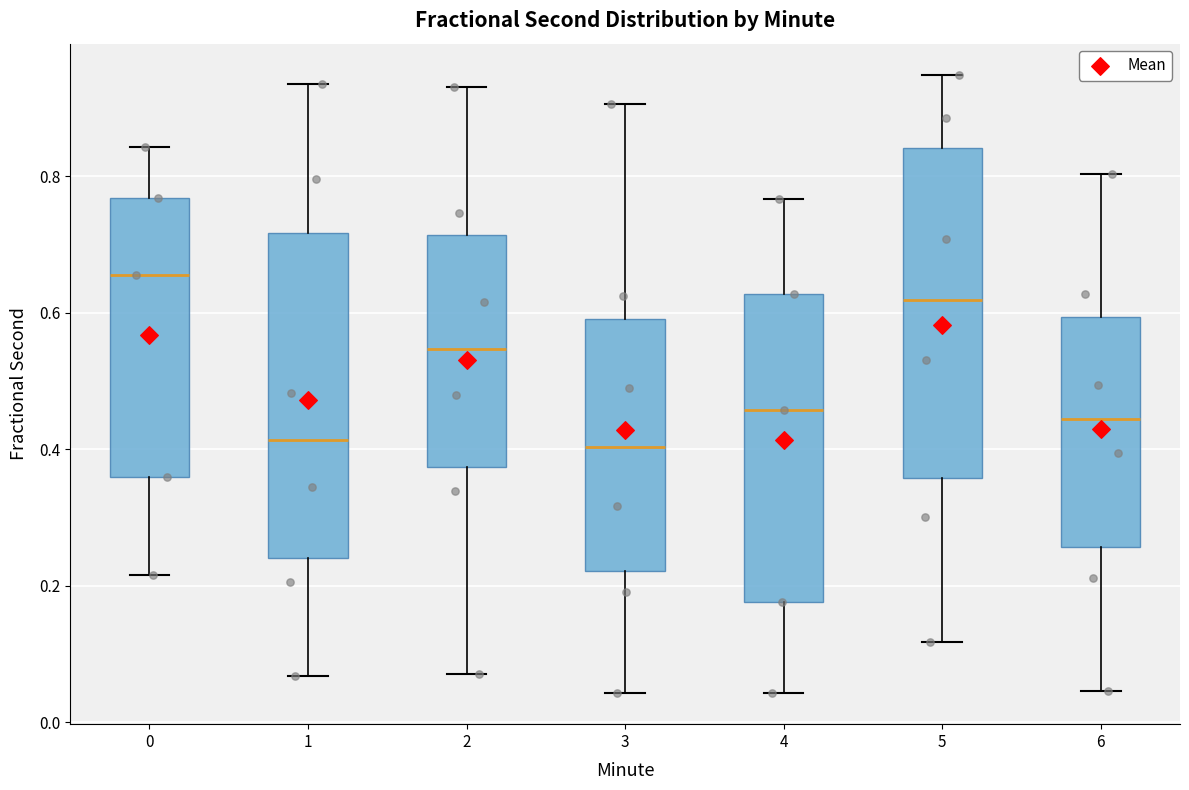

Reading left to right, read every box against the y-axis: the position of its median line, the range the box covers, and the ends of its whiskers. The values are not printed on the chart, so give them approximately, as read against the axis.

0: median 0.66, box 0.36 to 0.76, whiskers 0.22 to 0.84
1: median 0.42, box 0.24 to 0.72, whiskers 0.06 to 0.94
2: median 0.54, box 0.38 to 0.72, whiskers 0.08 to 0.94
3: median 0.40, box 0.22 to 0.60, whiskers 0.04 to 0.90
4: median 0.46, box 0.18 to 0.62, whiskers 0.04 to 0.76
5: median 0.62, box 0.36 to 0.84, whiskers 0.12 to 0.94
6: median 0.44, box 0.26 to 0.60, whiskers 0.04 to 0.80